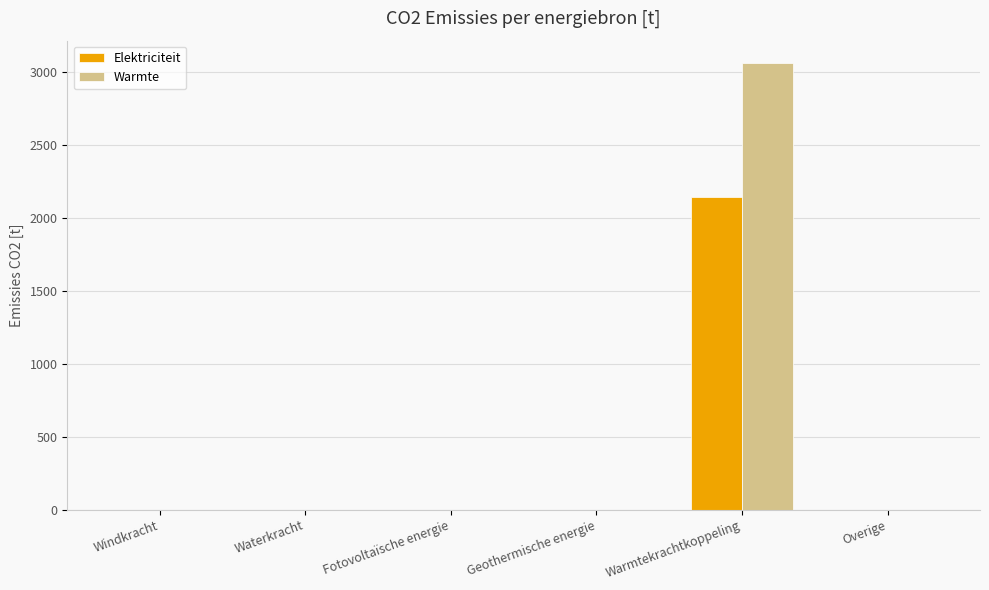

Reading left to right, list all the values displayed in this chart.

Elektriciteit: Windkracht=0.0	Waterkracht=0.0	Fotovoltaïsche energie=0.0	Geothermische energie=0.0	Warmtekrachtkoppeling=2144.7	Overige=0.0
Warmte: Windkracht=0.0	Waterkracht=0.0	Fotovoltaïsche energie=0.0	Geothermische energie=0.0	Warmtekrachtkoppeling=3063.9	Overige=0.0